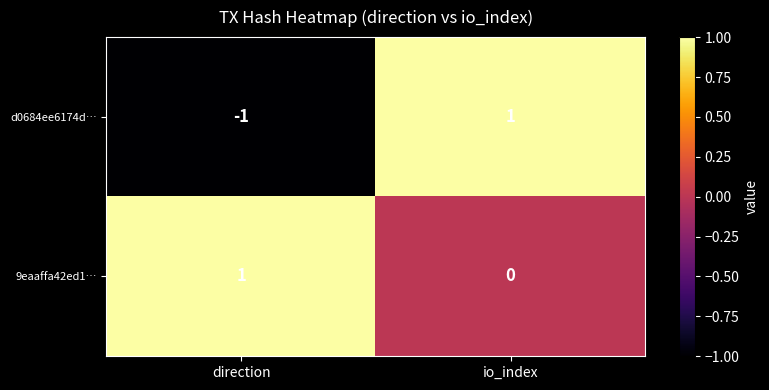

At which label does d0684ee6174d… reach its peak?

io_index